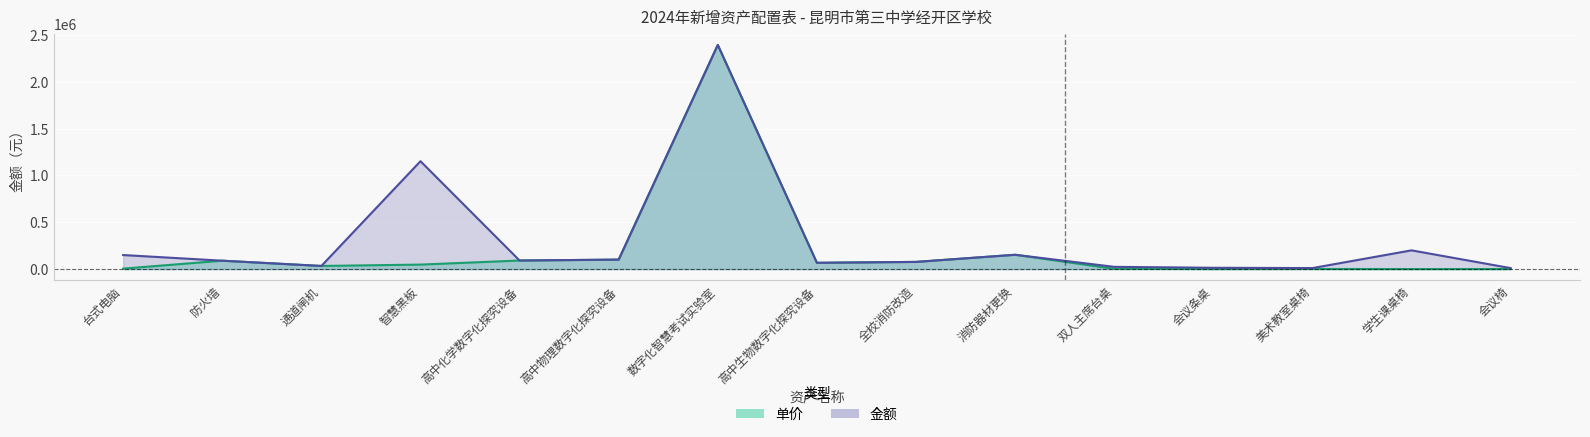

List the series in order of their peak value, highest first.

单价, 金额